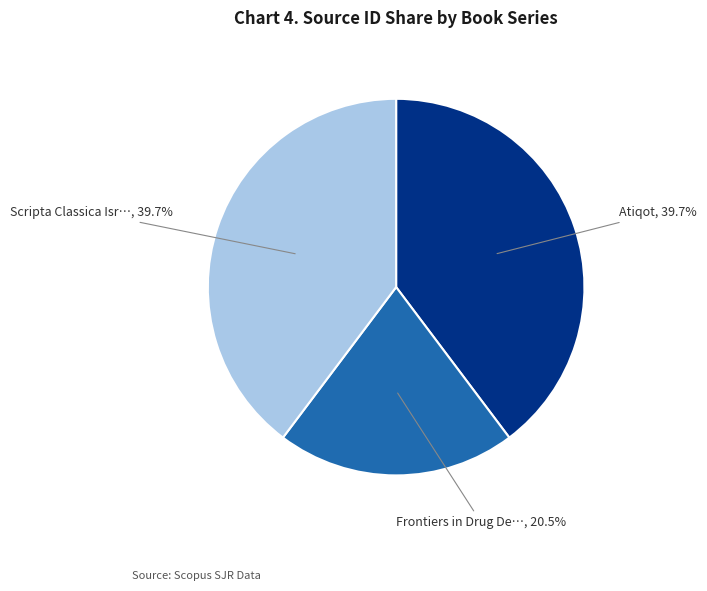

Does any single category account for the majority?

No